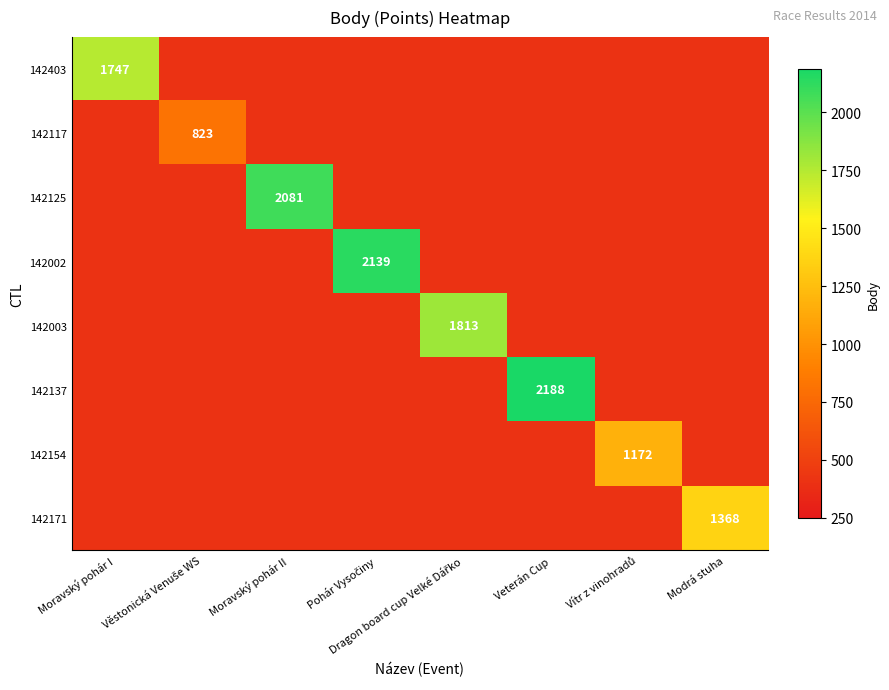

Where is 142154 nearest to the value 791?

Moravský pohár I